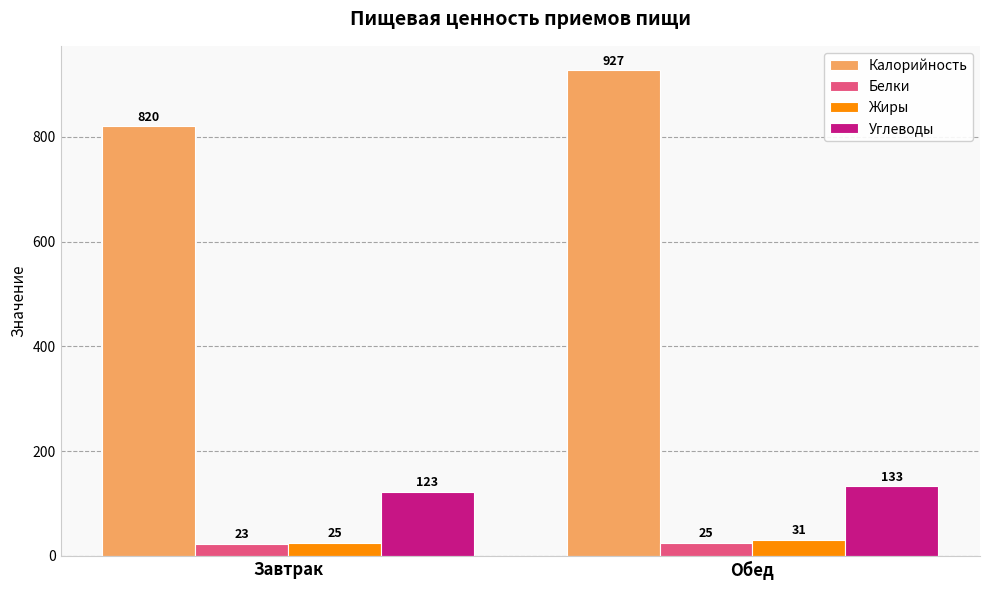

At Завтрак, list the series in order from smallest to largest.

Белки, Жиры, Углеводы, Калорийность